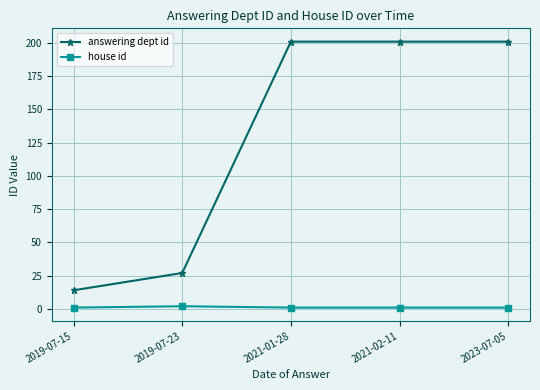

What is the label of the 1st point from the right?

2023-07-05